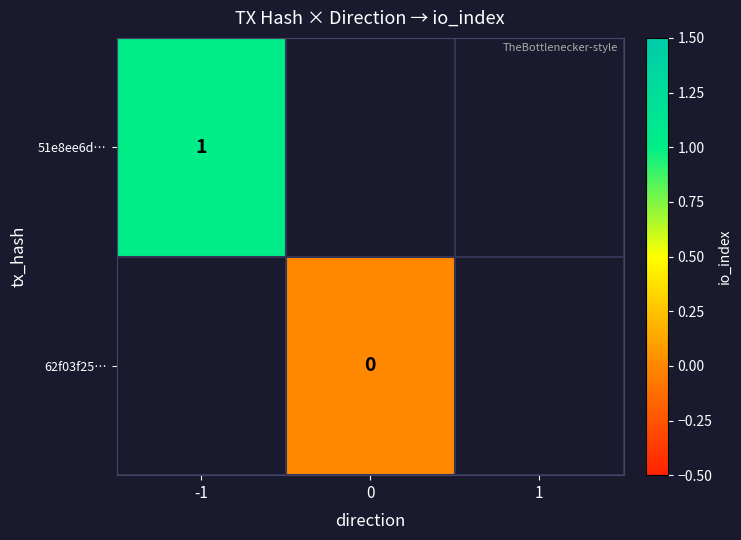

The value of 51e8ee6d… at -1 is 0. True or false?

False